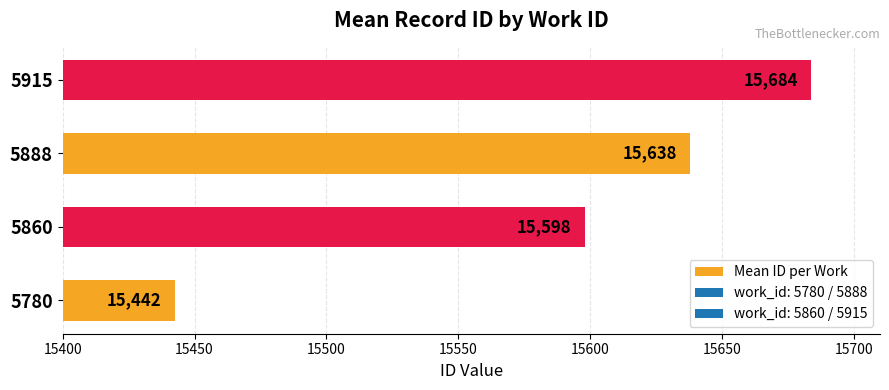

What is the sum of all values?

62362.5